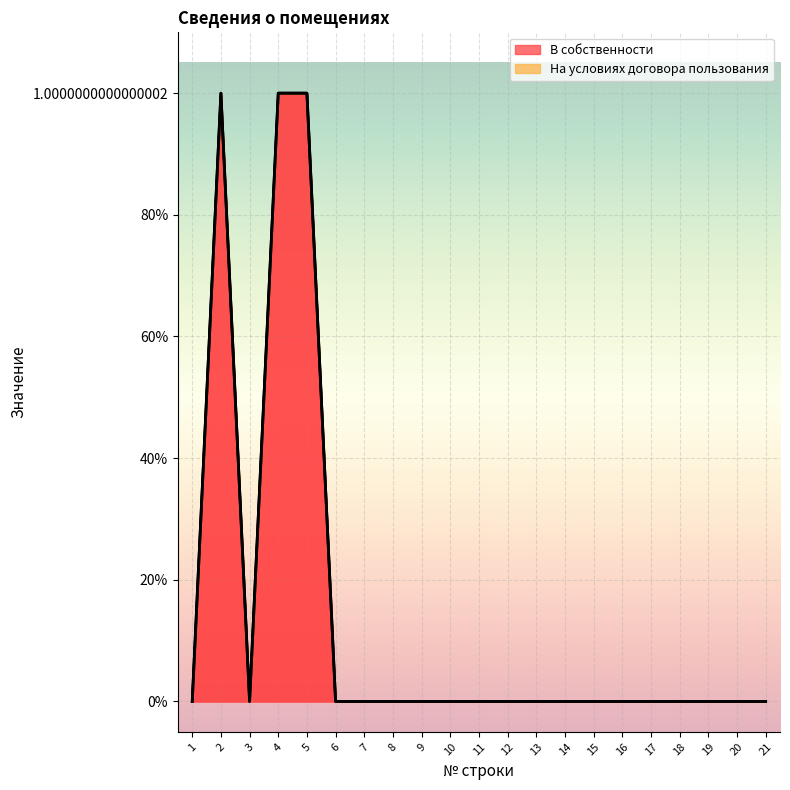

How many values are above zero?

3